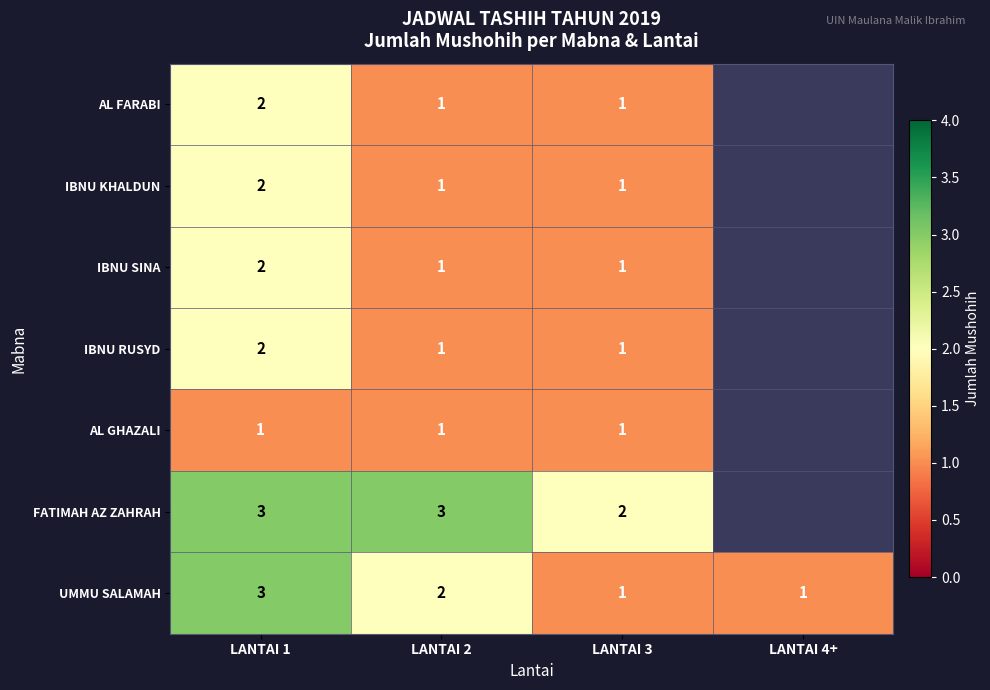

True or false: IBNU RUSYD has a value of 0 at LANTAI 3.

False